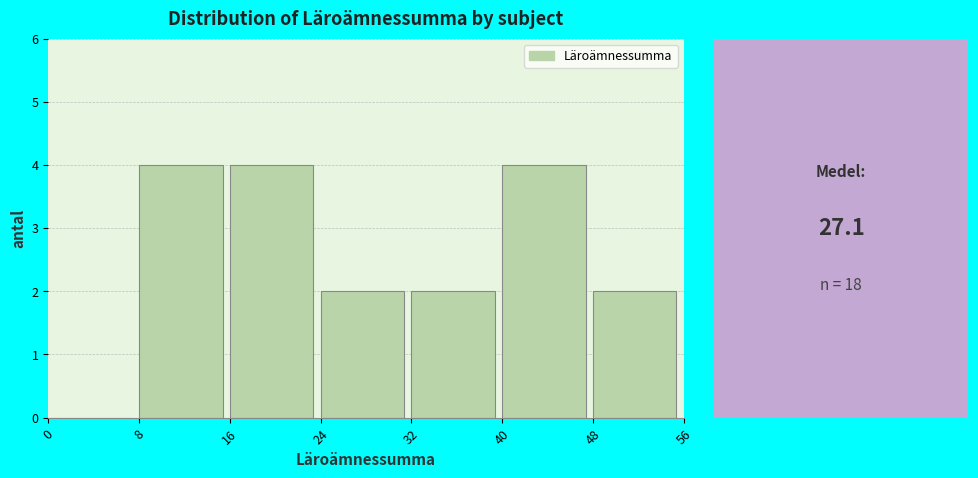

What is the height of the bar covering 16 to 24 on the x-axis? The values are not printed on the chart, so give them approximately, as read against the axis.

4